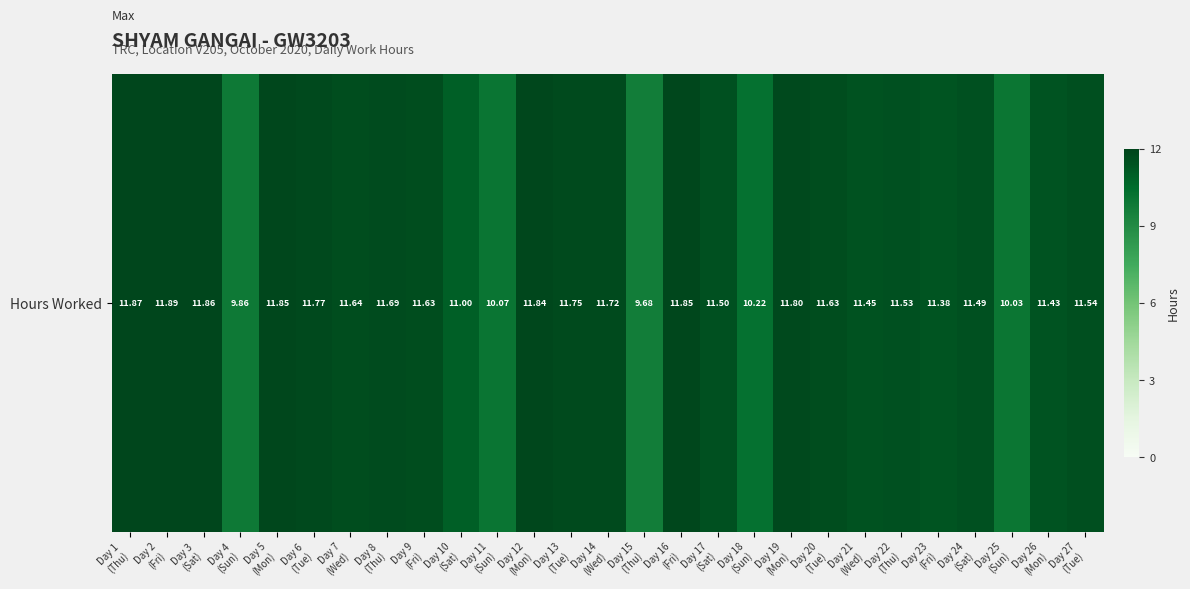

List the labels in order of value, smallest first.

Day 15
(Thu), Day 4
(Sun), Day 25
(Sun), Day 11
(Sun), Day 18
(Sun), Day 10
(Sat), Day 23
(Fri), Day 26
(Mon), Day 21
(Wed), Day 24
(Sat), Day 17
(Sat), Day 22
(Thu), Day 27
(Tue), Day 9
(Fri), Day 20
(Tue), Day 7
(Wed), Day 8
(Thu), Day 14
(Wed), Day 13
(Tue), Day 6
(Tue), Day 19
(Mon), Day 12
(Mon), Day 5
(Mon), Day 16
(Fri), Day 3
(Sat), Day 1
(Thu), Day 2
(Fri)